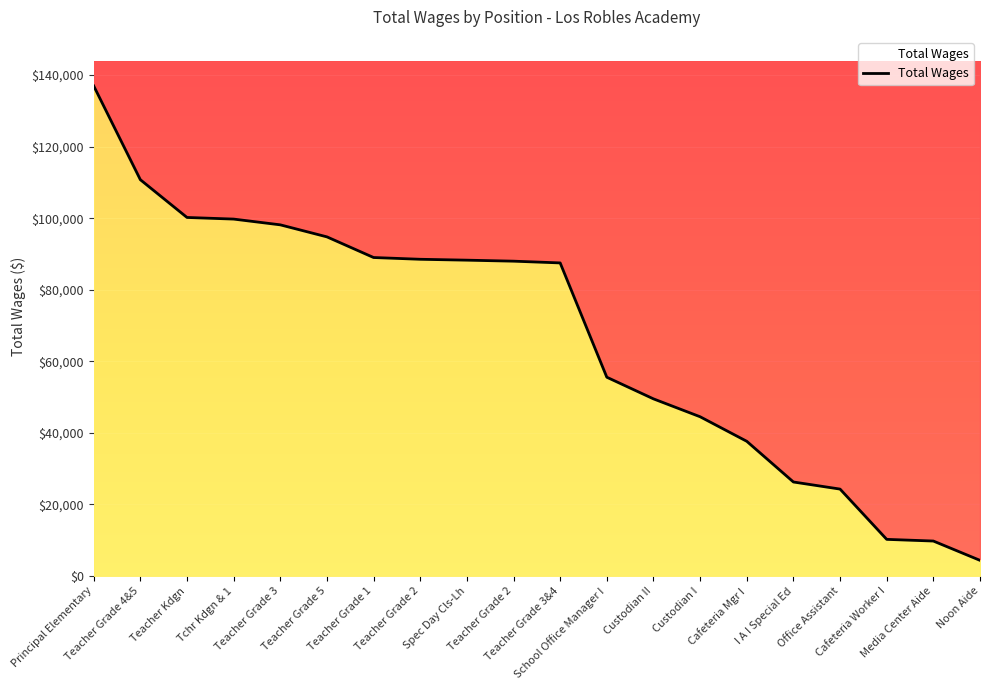

What value does the data have at Teacher Grade 3&4?

87514